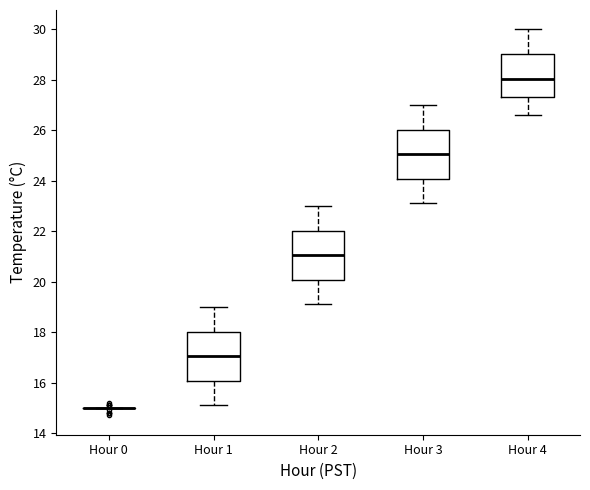

Reading left to right, transcribe this box plot: for each box, give where its median line is, the range the box spans, and where its two whiskers end, as read against the y-axis. The values are not printed on the chart, so give them approximately, as read against the axis.

Hour 0: box collapsed to a line at 15.0, whiskers 15.0 to 15.0
Hour 1: median 17.0, box 16.0 to 18.0, whiskers 15.2 to 19.0
Hour 2: median 21.0, box 20.0 to 22.0, whiskers 19.2 to 23.0
Hour 3: median 25.0, box 24.0 to 26.0, whiskers 23.2 to 27.0
Hour 4: median 28.0, box 27.4 to 29.0, whiskers 26.6 to 30.0